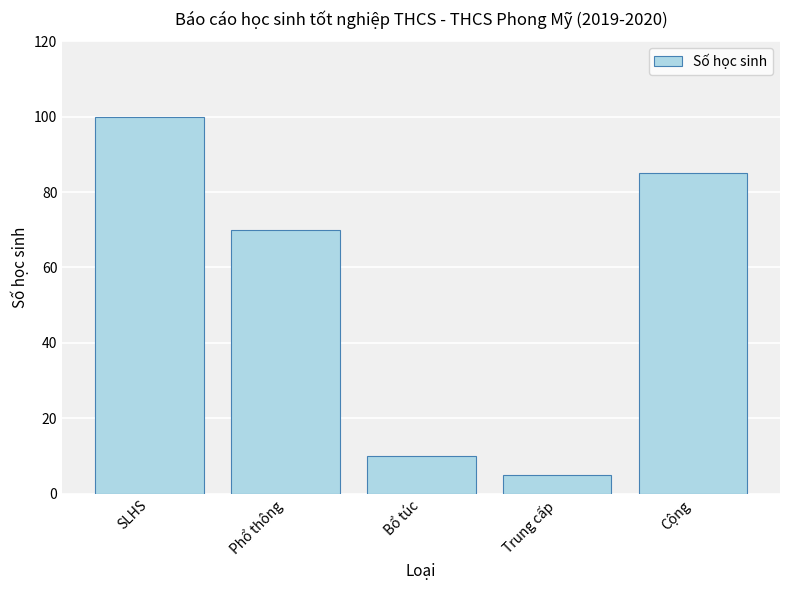

What is the average value?

54